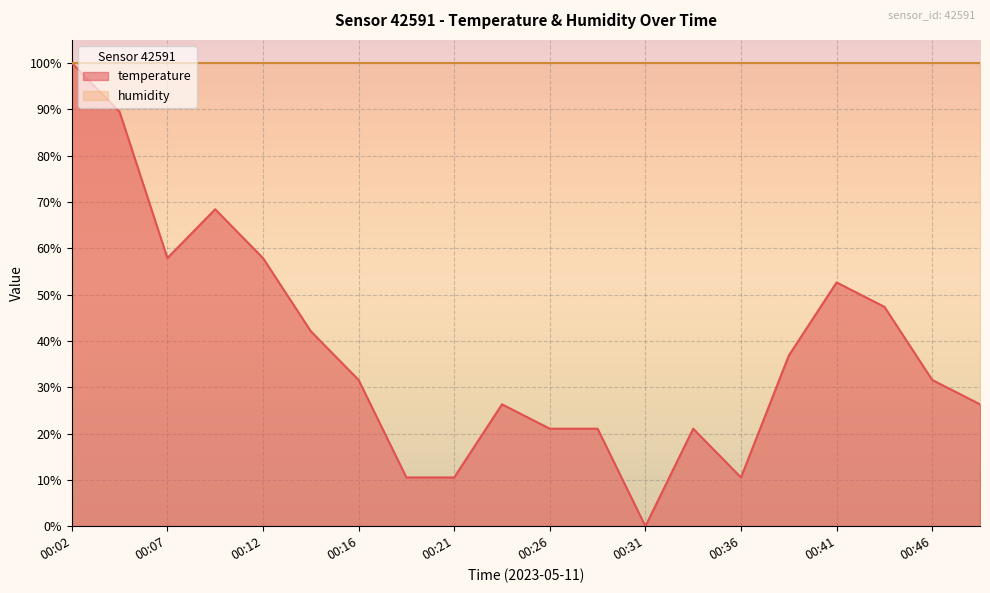

Reading left to right, extract all data points from this chart.

100.0	89.5	57.9	68.4	57.9	42.1	31.6	10.5	10.5	26.3	21.1	21.1	0.0	21.1	10.5	36.8	52.6	47.4	31.6	26.3